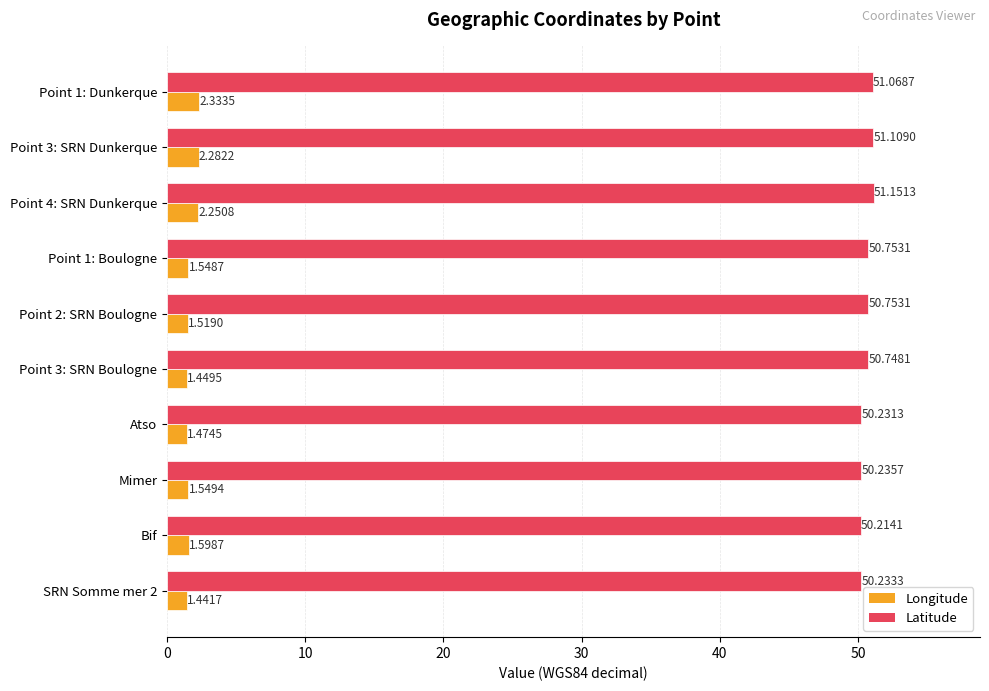

What is the difference between the maximum and minimum values in the Longitude series?

0.9